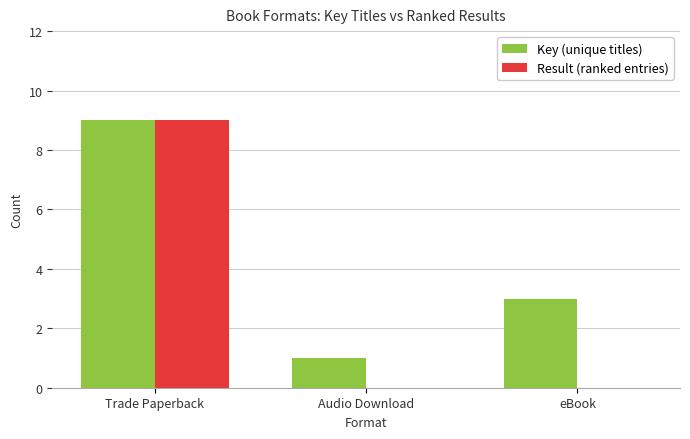

Which series has the largest total across all categories?

Key (unique titles)